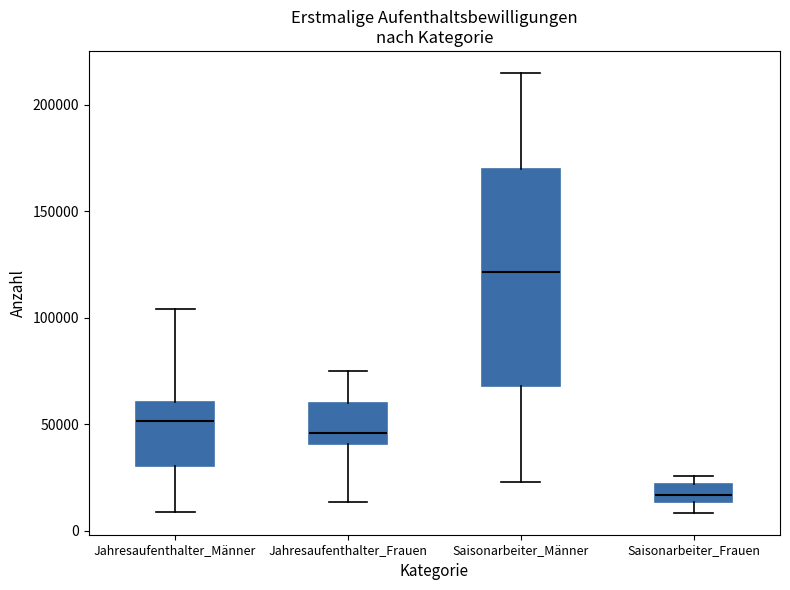

Where does the lower whisker of the box for Saisonarbeiter_Männer end on the y-axis? The values are not printed on the chart, so give them approximately, as read against the axis.

25000